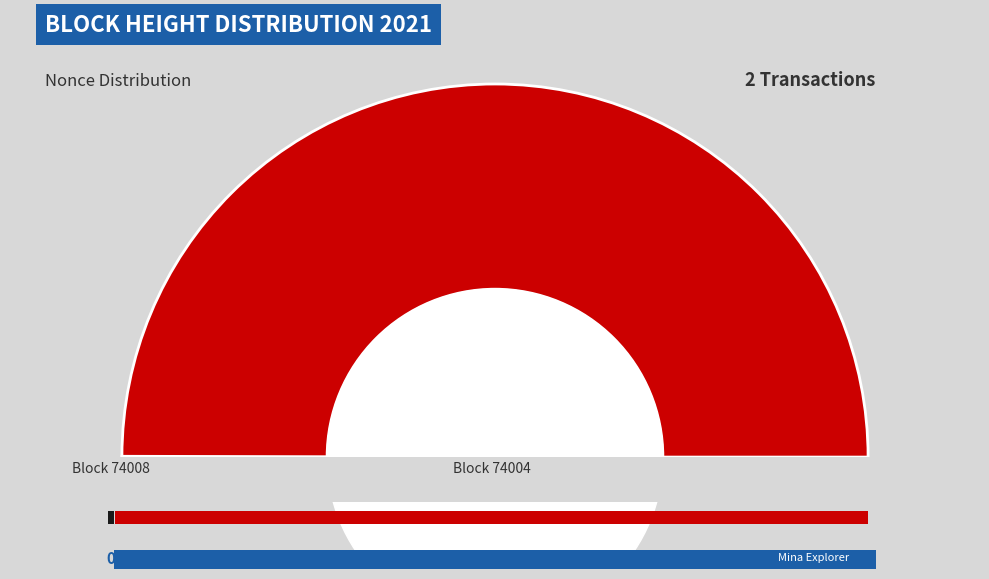

Is 74008 the majority of the pie?

No